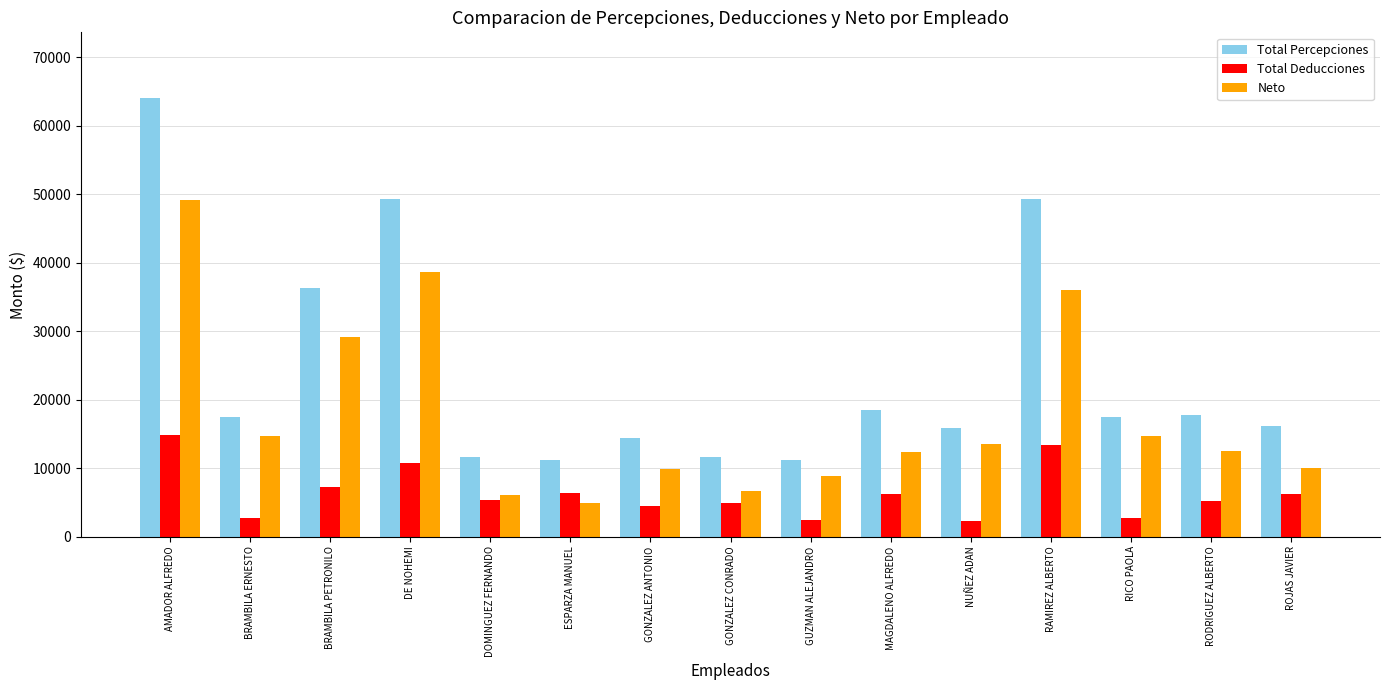

Is the value of Neto at RAMIREZ ALBERTO greater than the value of Total Percepciones at NUÑEZ ADAN?

Yes